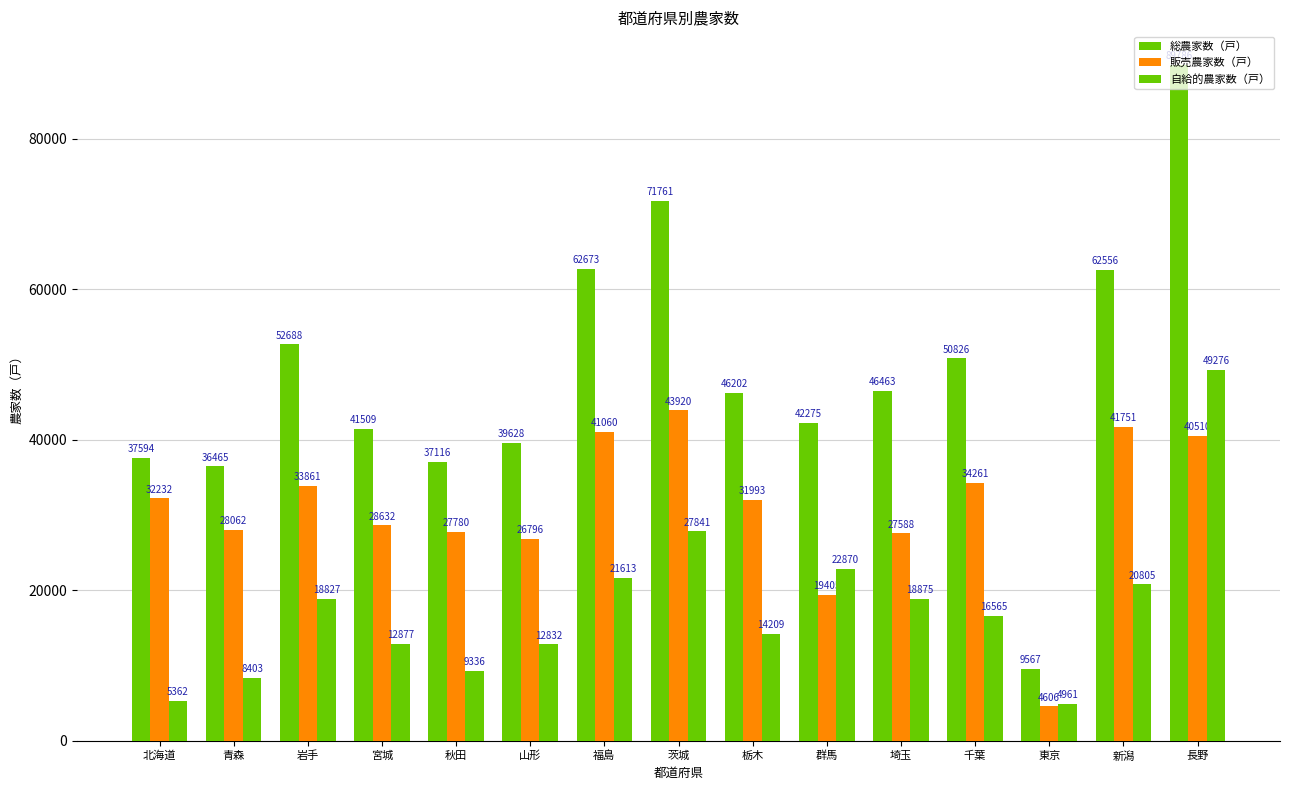

What is the total value across all series at 群馬?

84550